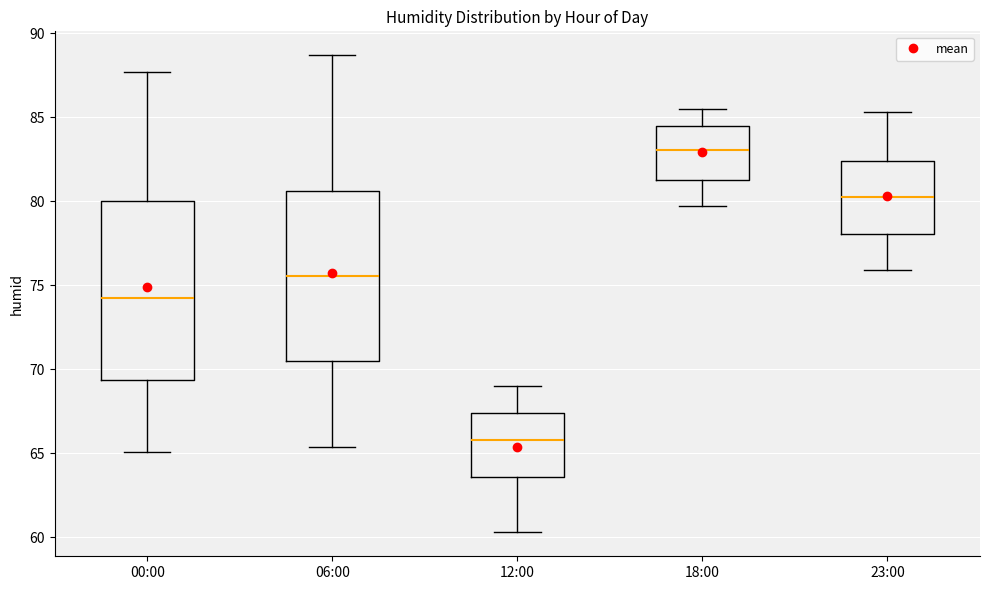

Where does the lower whisker of the box for 12:00 end on the y-axis? The values are not printed on the chart, so give them approximately, as read against the axis.

60.5